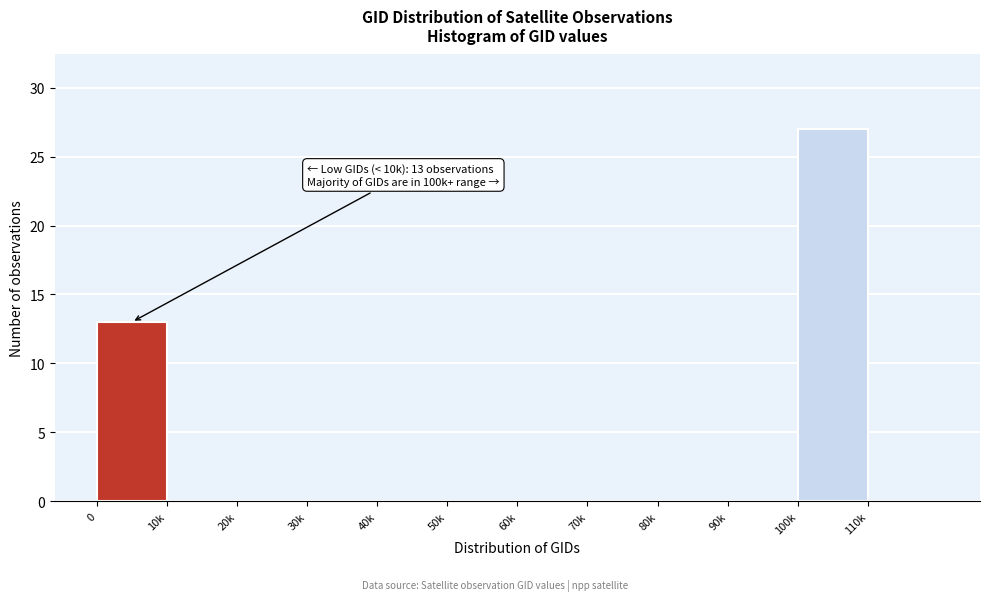

Reading left to right, list all the values displayed in this chart.

0=13	10k=0	20k=0	30k=0	40k=0	50k=0	60k=0	70k=0	80k=0	90k=0	100k=27	110k=0